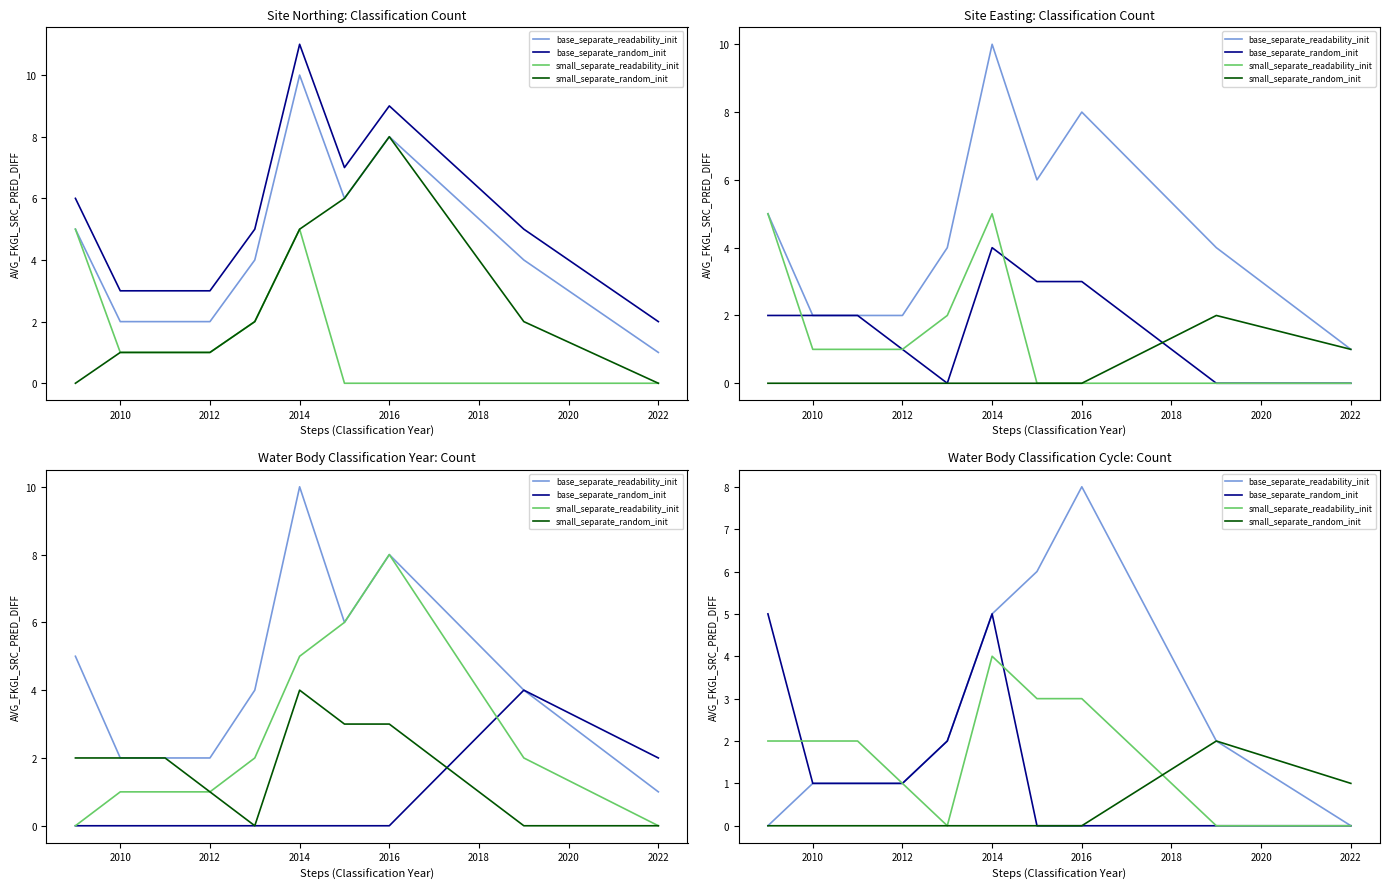

Which series has the largest total across all categories?

base_separate_readability_init